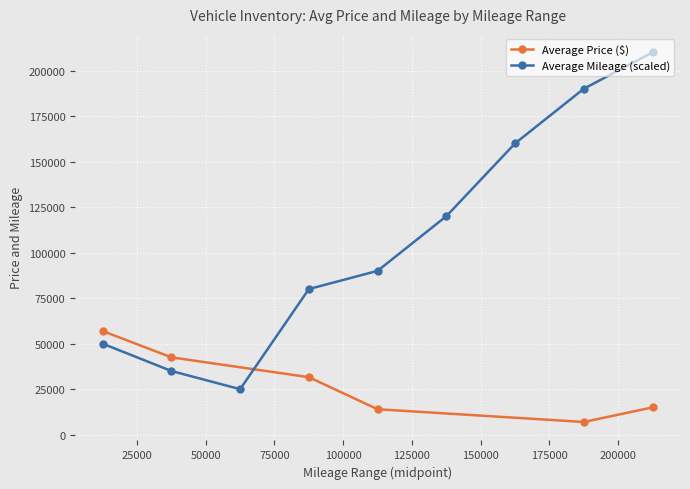

What is the maximum value for Average Price ($)?

56950.1